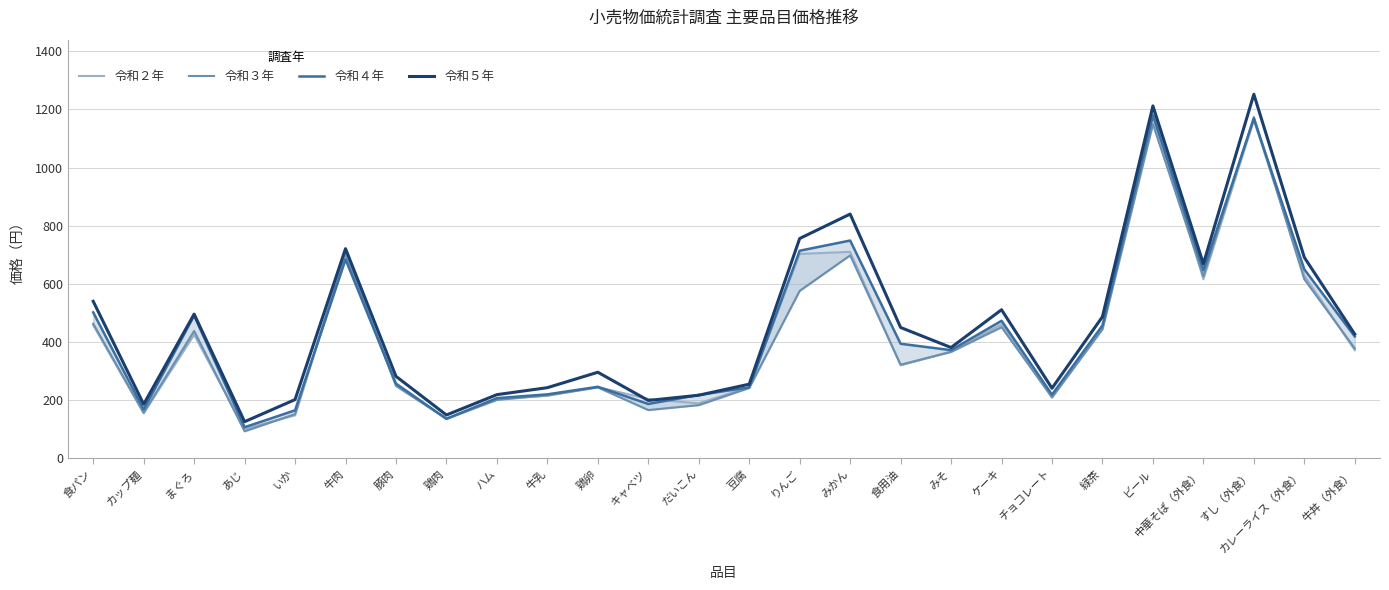

In 令和２年, how many points are higher than both neighbors (excluding endpoints)?

7